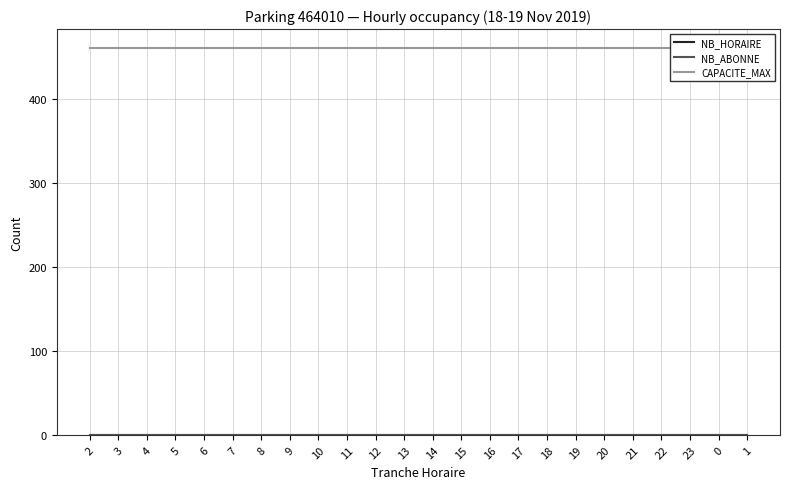

What is the difference between the highest and lowest values at 16?

460